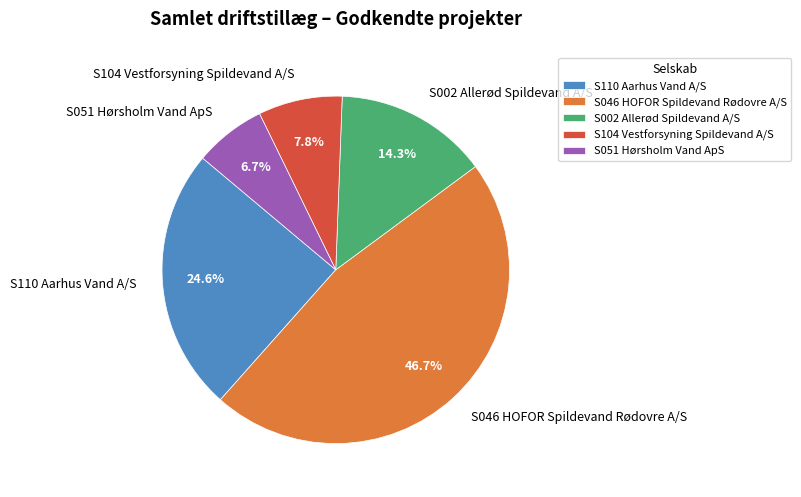

What percentage is the S051 Hørsholm Vand ApS slice, to the nearest percent?

7%